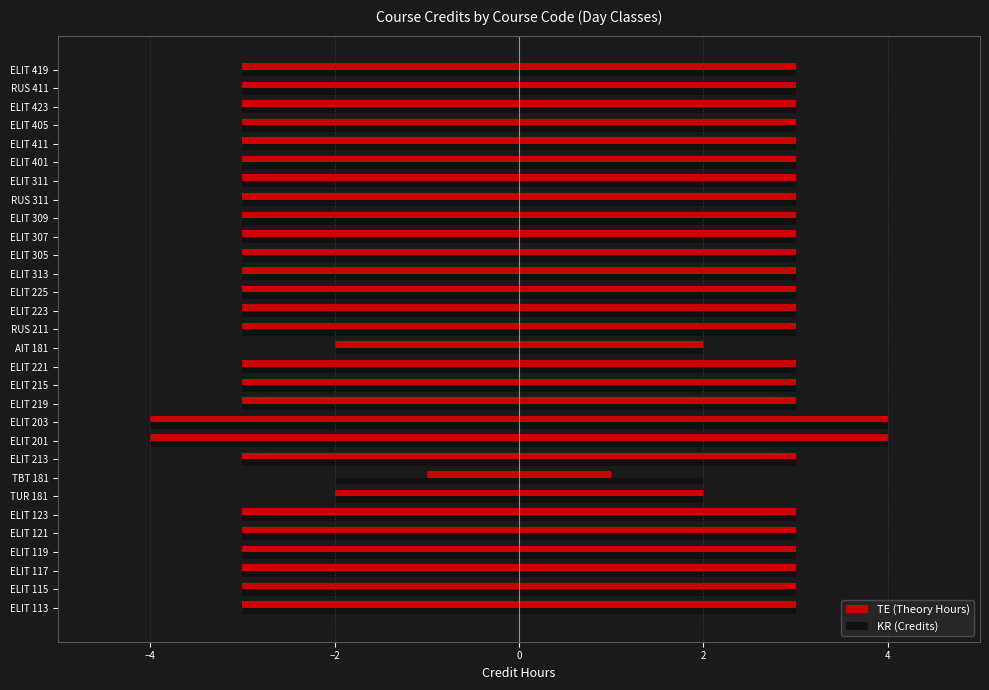

Reading left to right, what are all the values shown in this chart?

TE (Theory Hours): 3	3	3	3	3	3	2	1	3	4	4	3	3	3	2	3	3	3	3	3	3	3	3	3	3	3	3	3	3	3
KR (Credits): 3	3	3	3	3	3	2	2	3	4	4	3	3	3	2	3	3	3	3	3	3	3	3	3	3	3	3	3	3	3